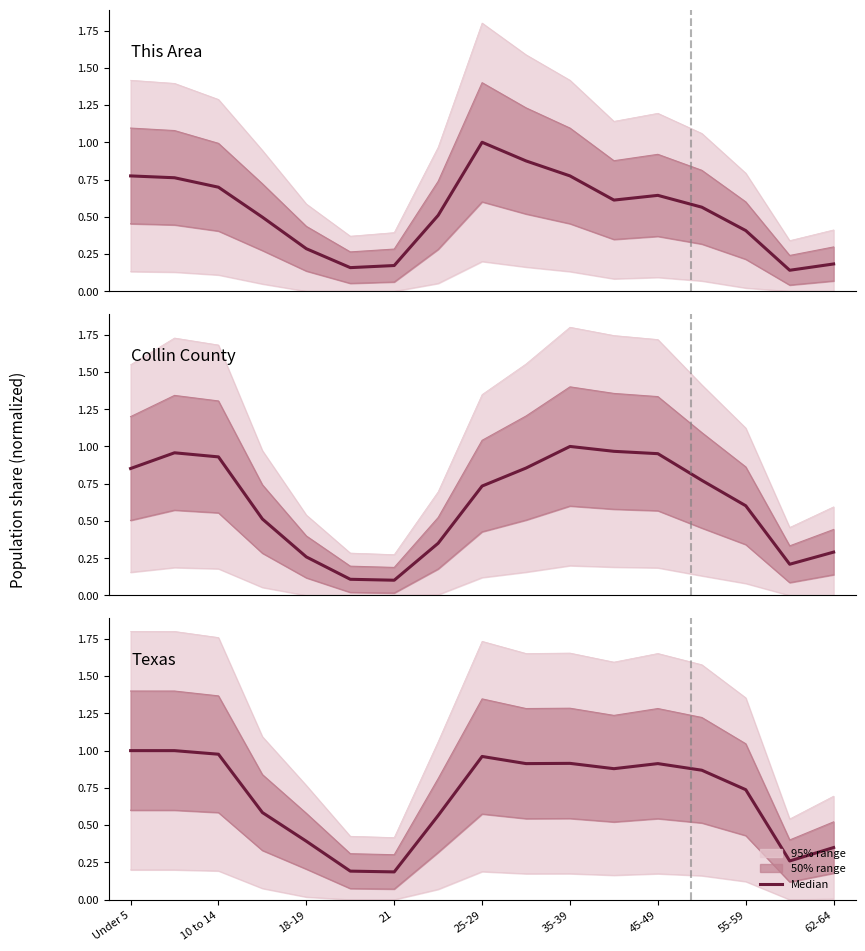

Which has a higher value, 10 to 14 or 55-59?

10 to 14